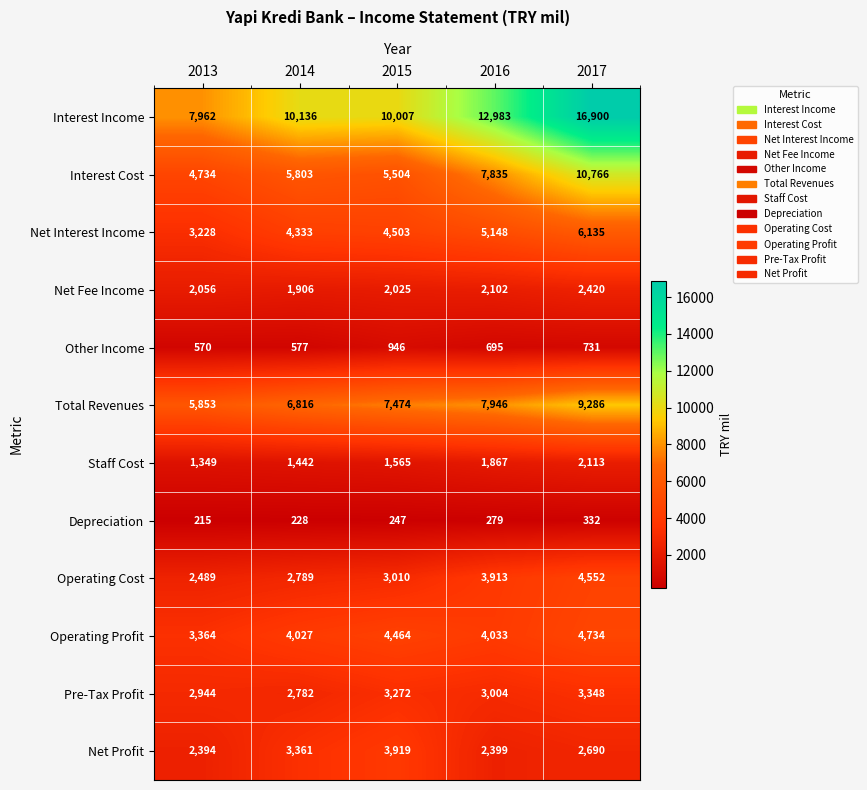

The Depreciation series shows 381 at 2015. True or false?

False